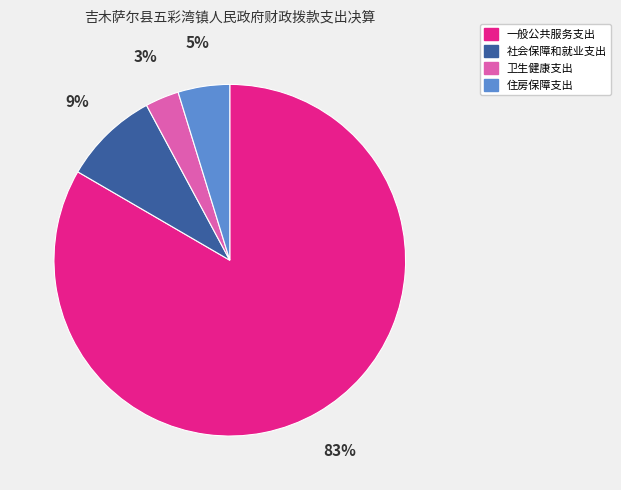

Between 卫生健康支出 and 住房保障支出, which is larger?

住房保障支出